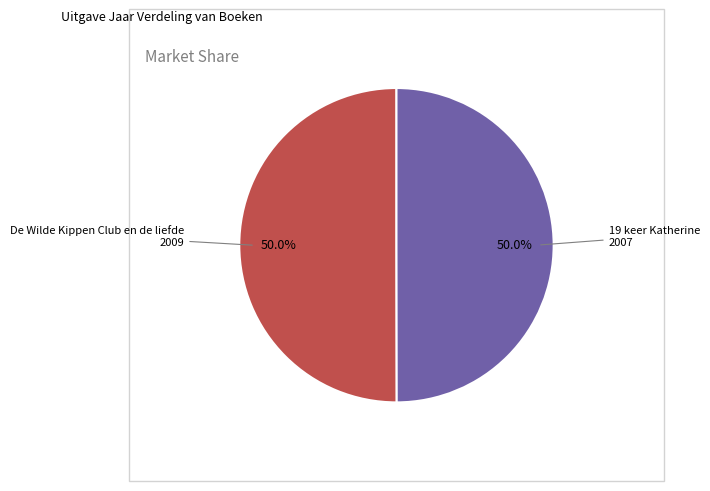

What is the largest slice in the pie chart?

De Wilde Kippen Club en de liefde